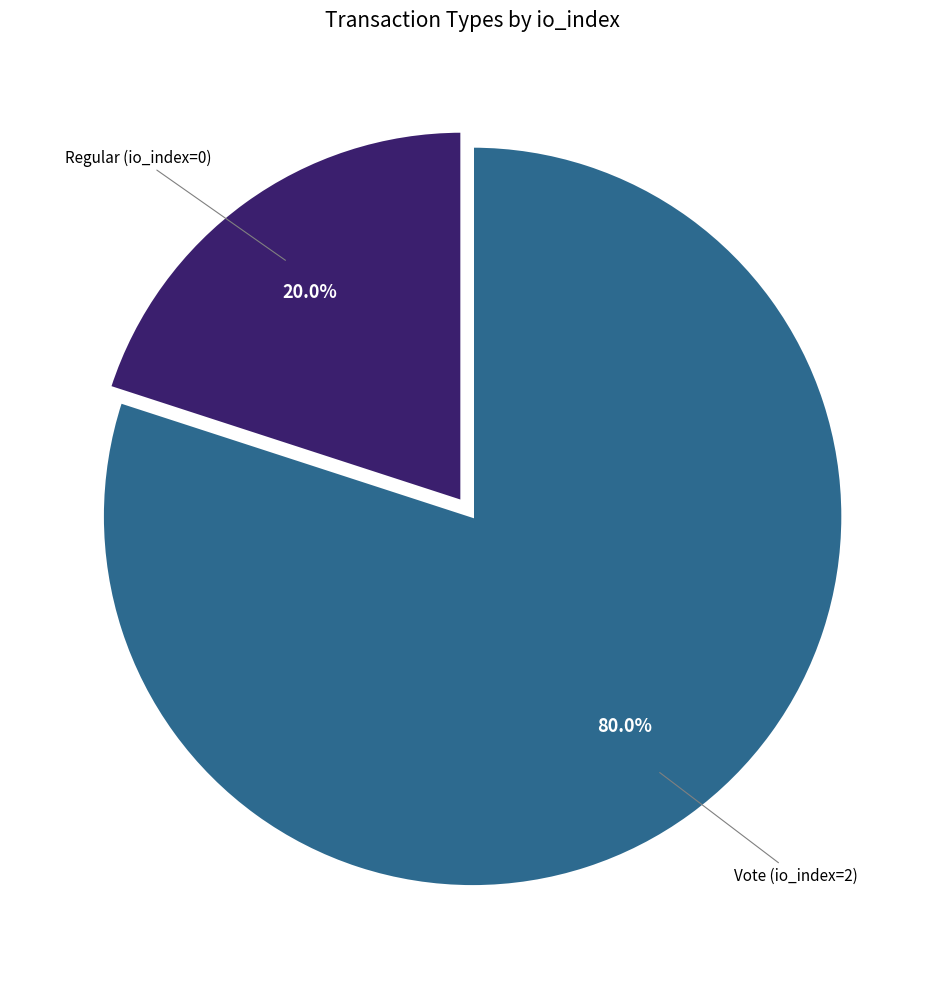

Rank the categories by value from lowest to highest.

Regular, Vote